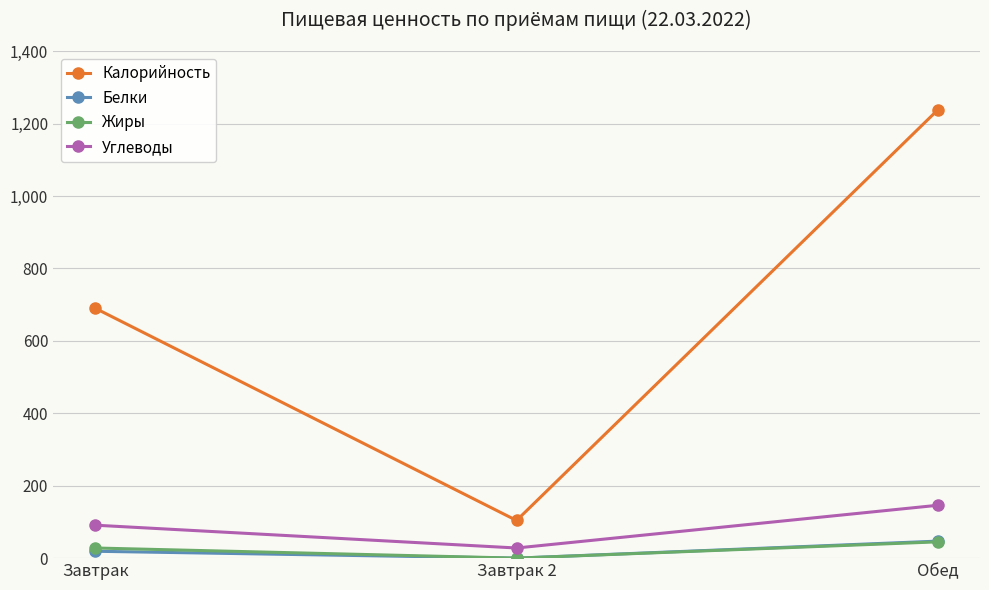

Does the chart have visible grid lines?

Yes